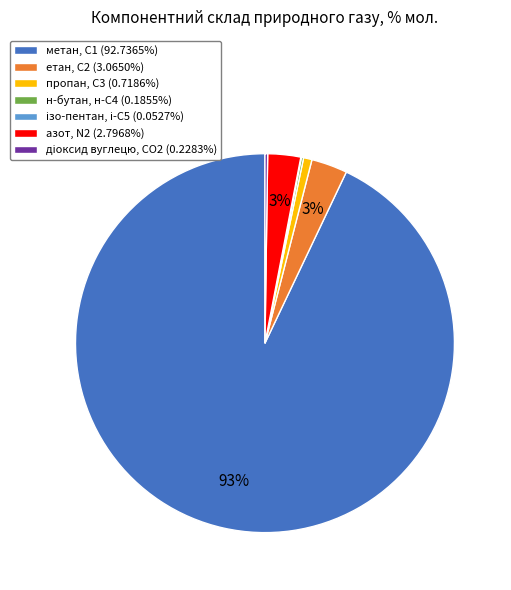

Is метан, С1 (92.7365%) the majority of the pie?

Yes